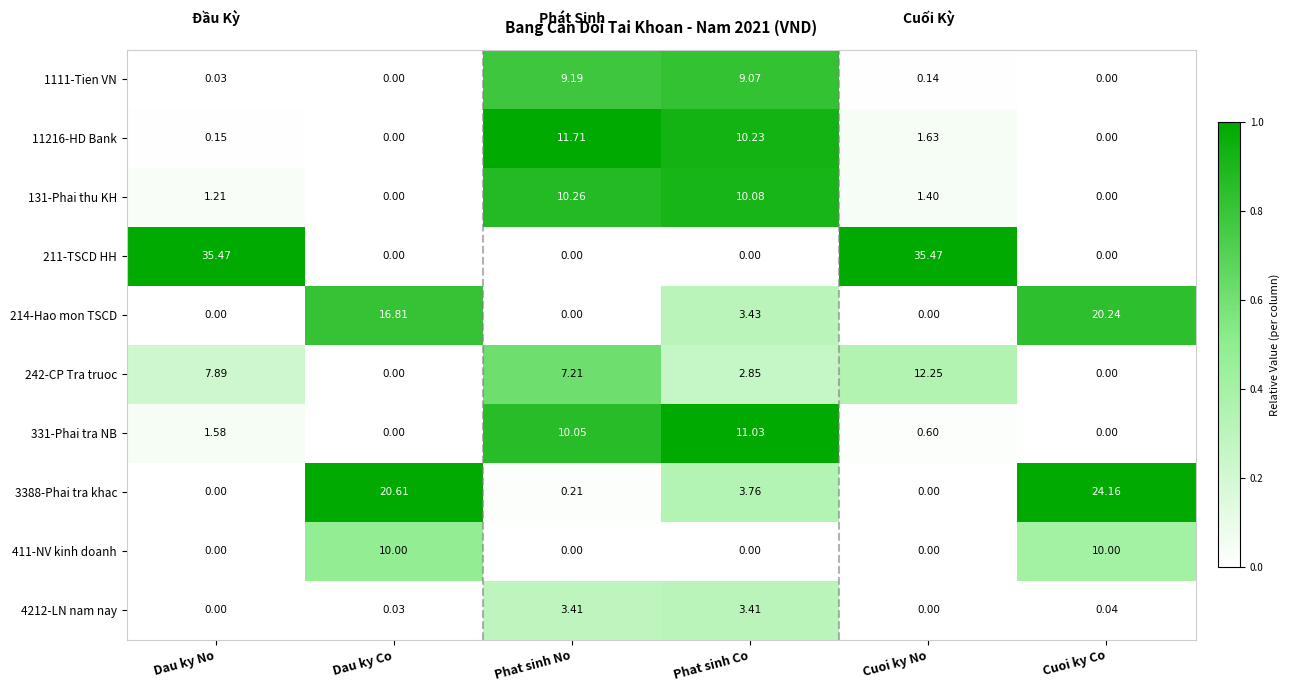

At which label does 331-Phai tra NB first exceed 1?

Dau ky No